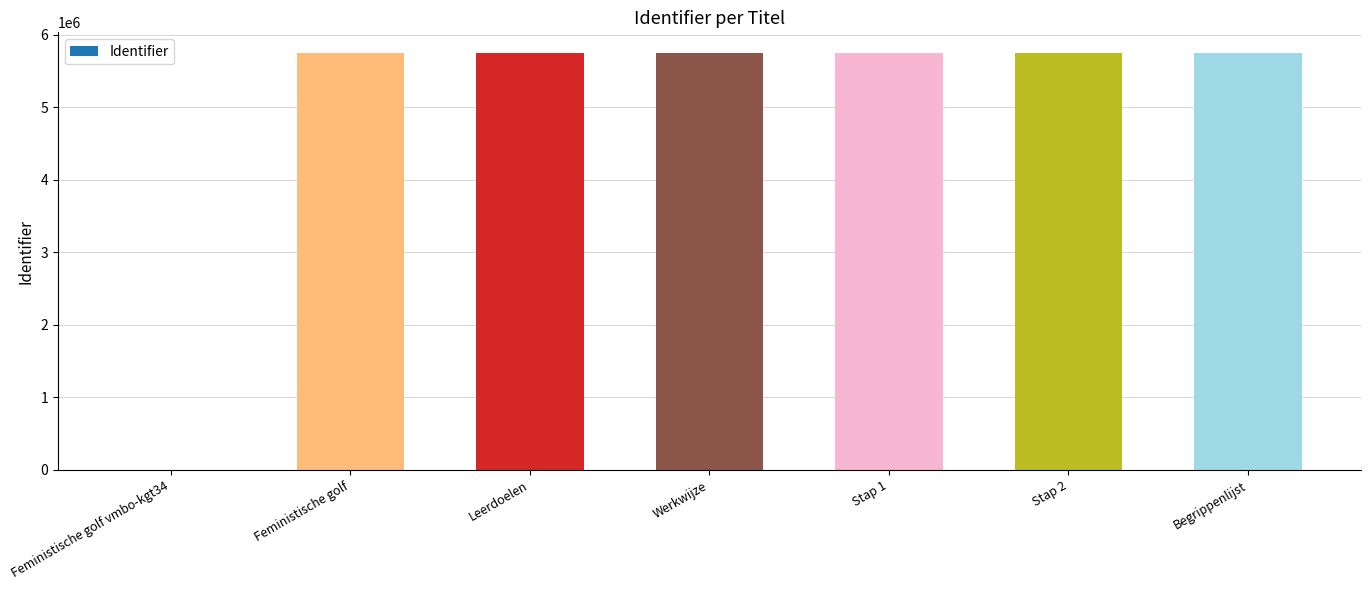

Which has a higher value, Feministische golf vmbo-kgt34 or Stap 2?

Stap 2